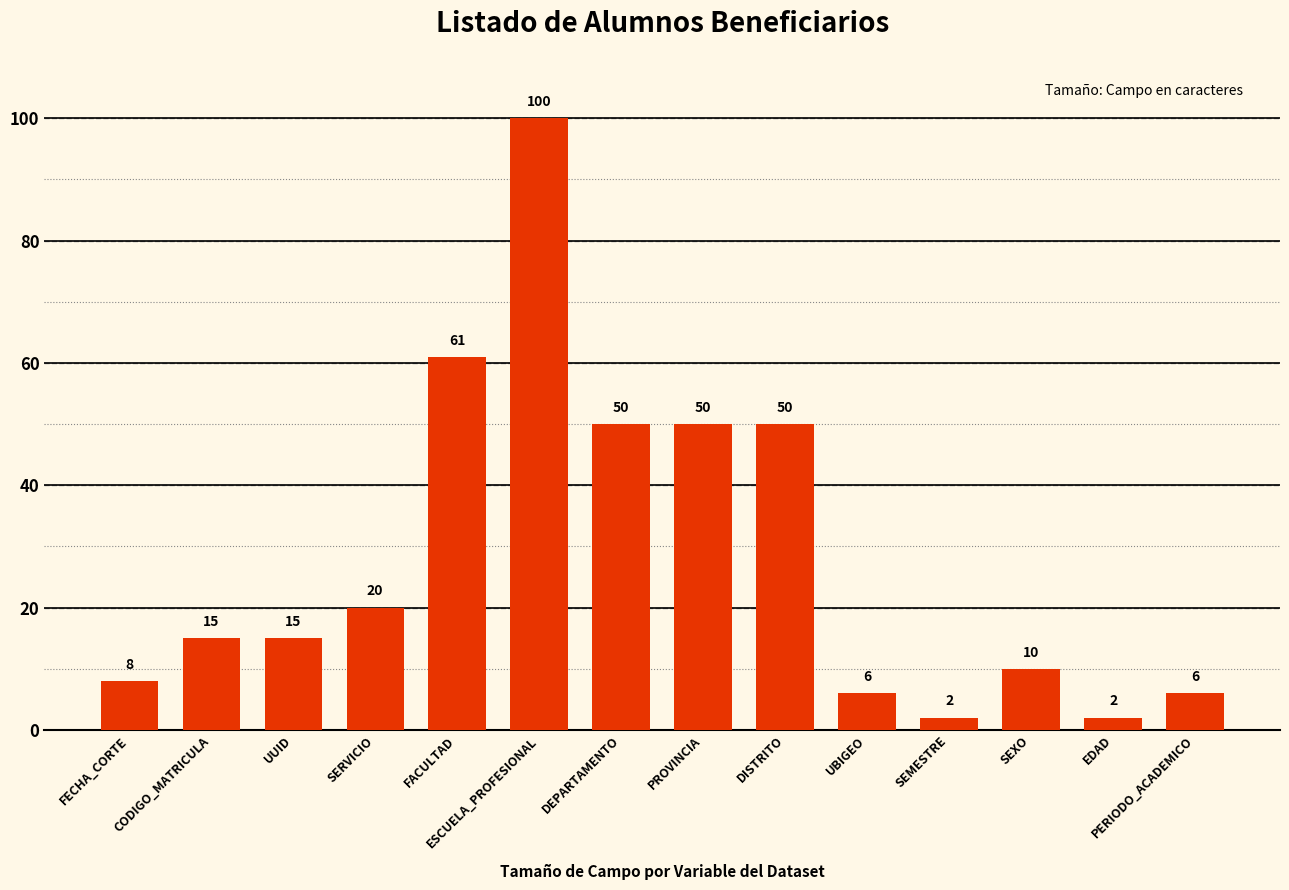

What is the sum of all values?

395